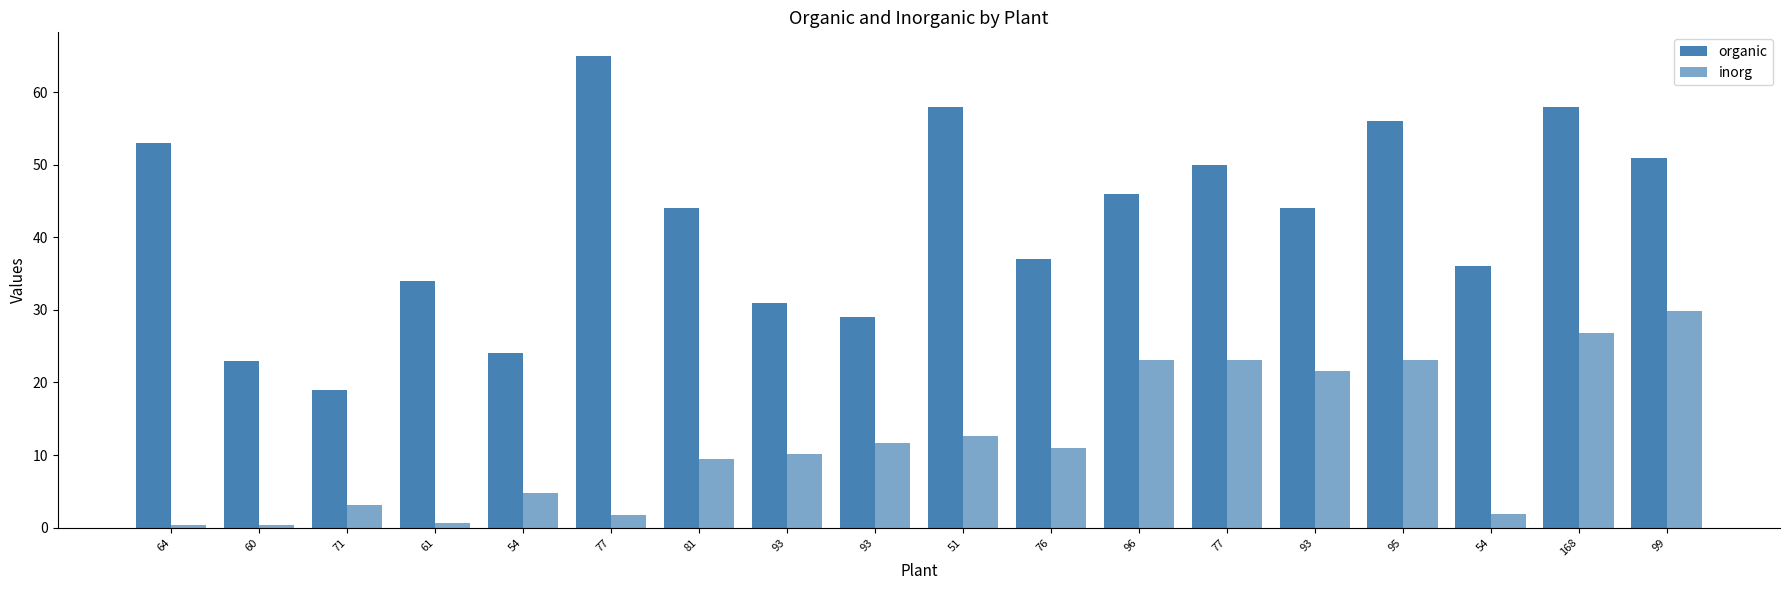

At which category is the sum across all series the highest?

168